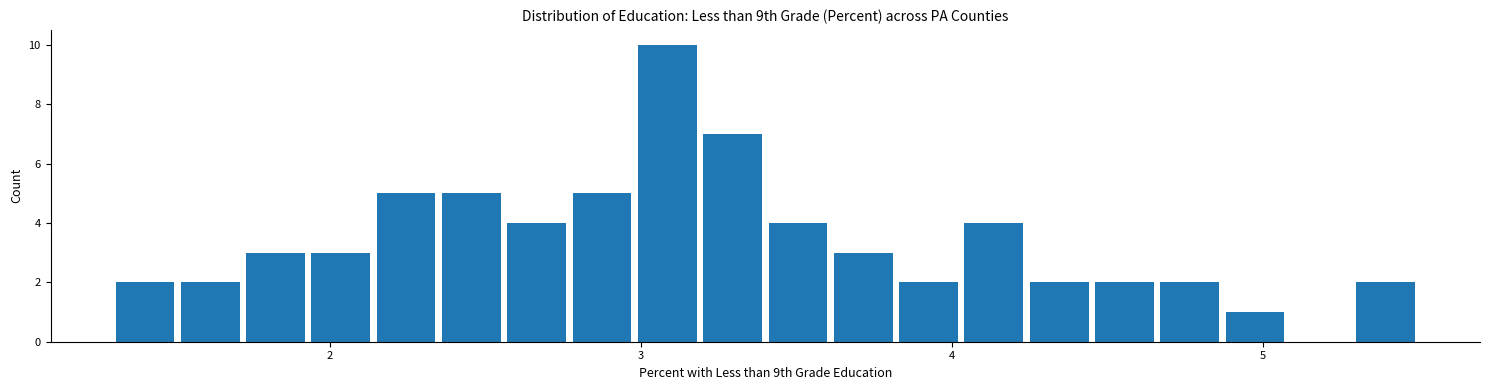

Read against the x-axis, roughly where is the centre of the tallest bar?

3.1